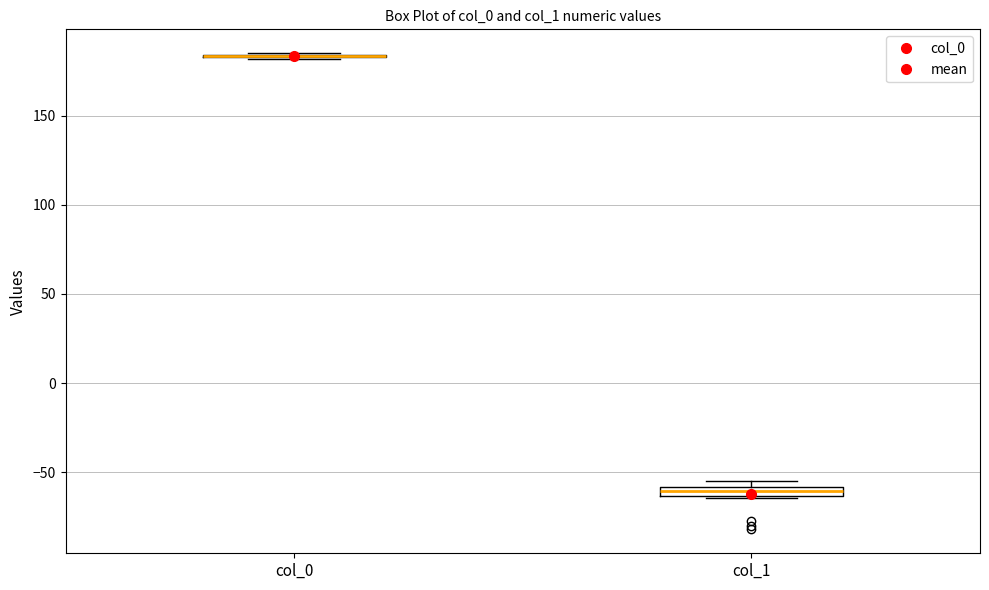

Where is the upper edge of the box for col_1 on the y-axis? The values are not printed on the chart, so give them approximately, as read against the axis.

-60